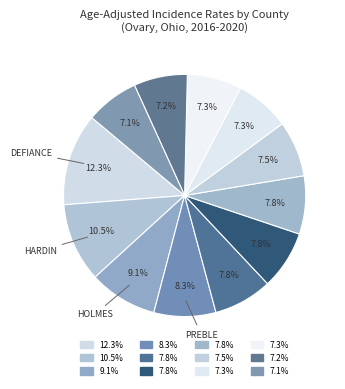

Is there any slice that represents more than half of the pie?

No